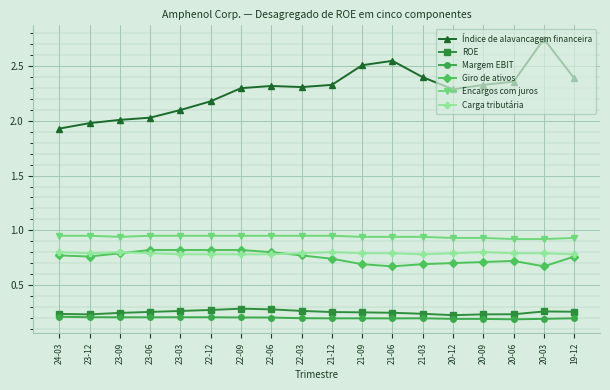

How many lines are shown in the chart?

6